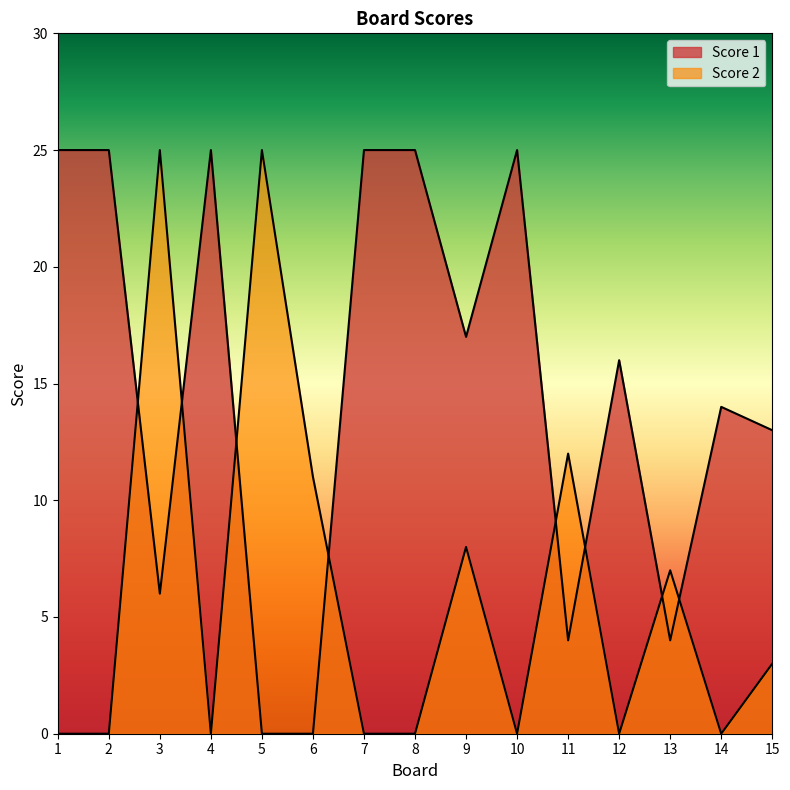

Which has a higher value, 12 or 9?

9